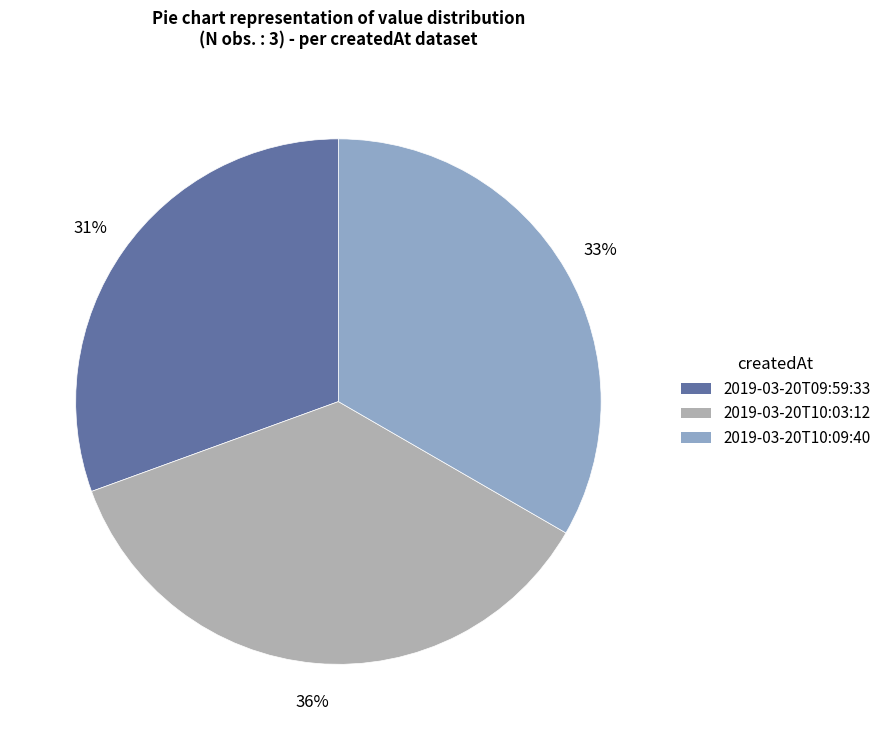

Is there any slice that represents more than half of the pie?

No